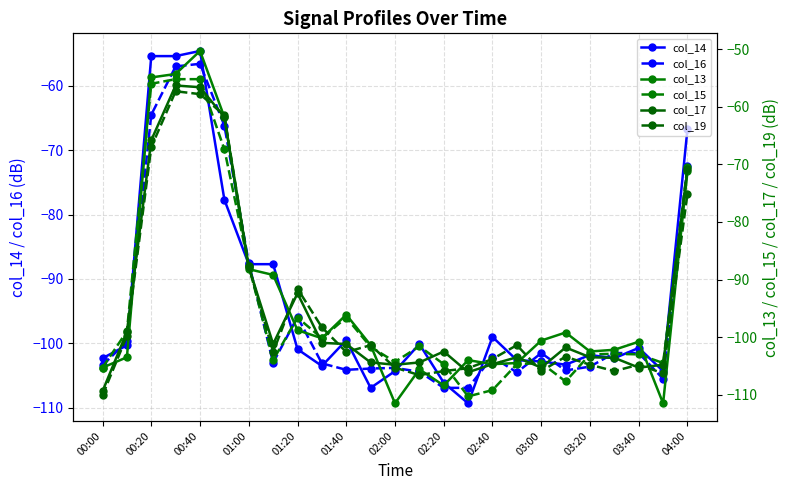

True or false: col_16 has more than 2 points higher than both neighbors.

True